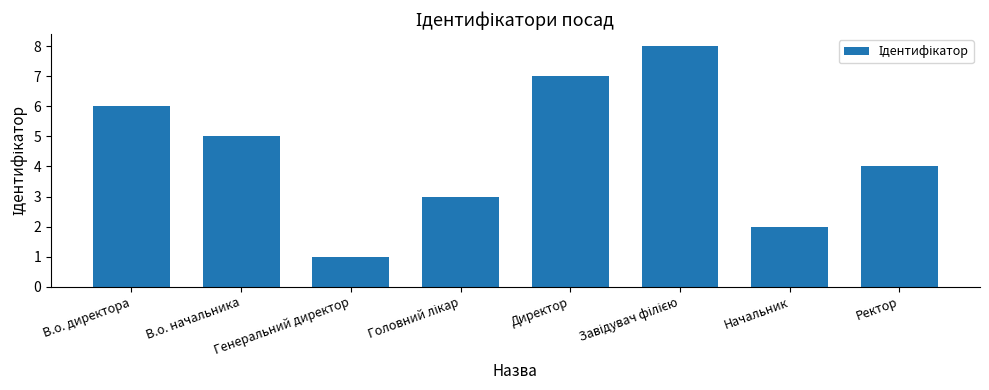

The value at В.о. директора is 6. True or false?

True